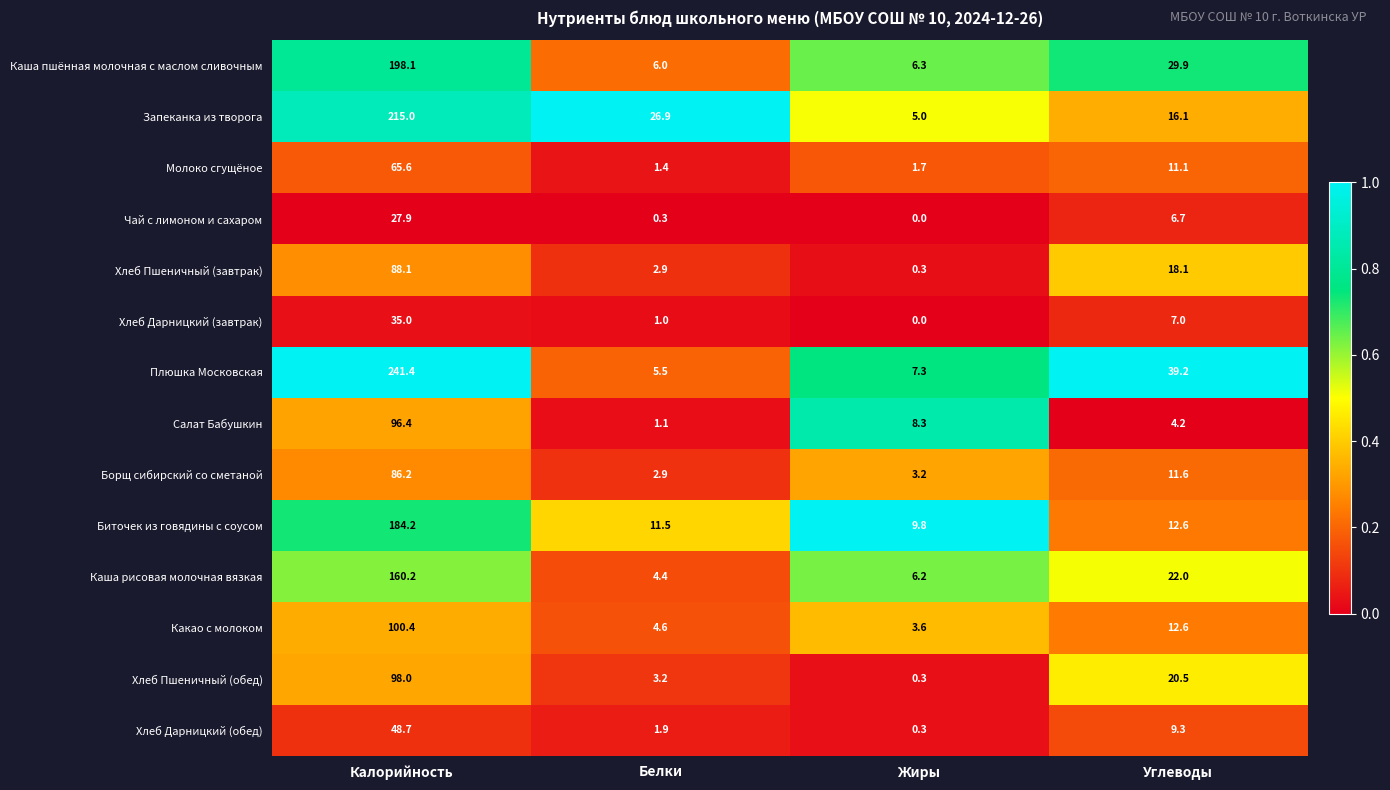

Which series changed the most between Жиры and Углеводы?

Плюшка Московская